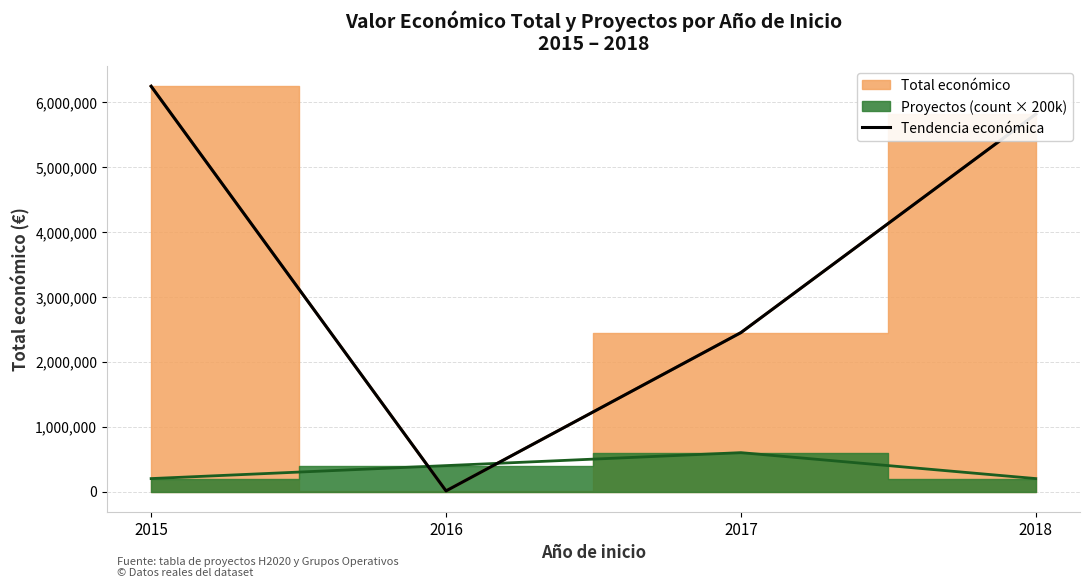

The value at 2018 is 9137624. True or false?

False